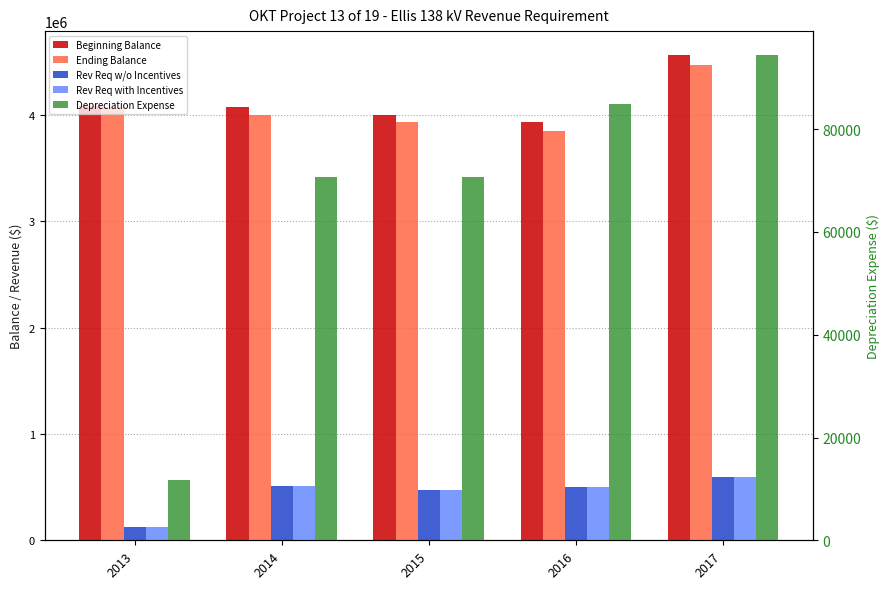

Which category has the highest value in the Rev Req w/o Incentives series?

2017